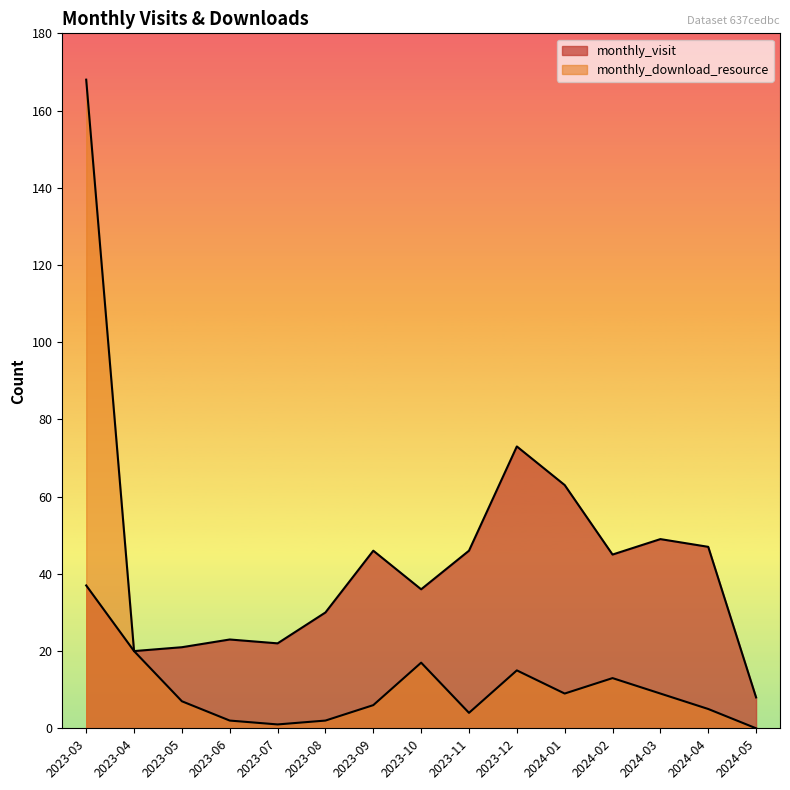

What is the total value across all series at 2023-07?

23